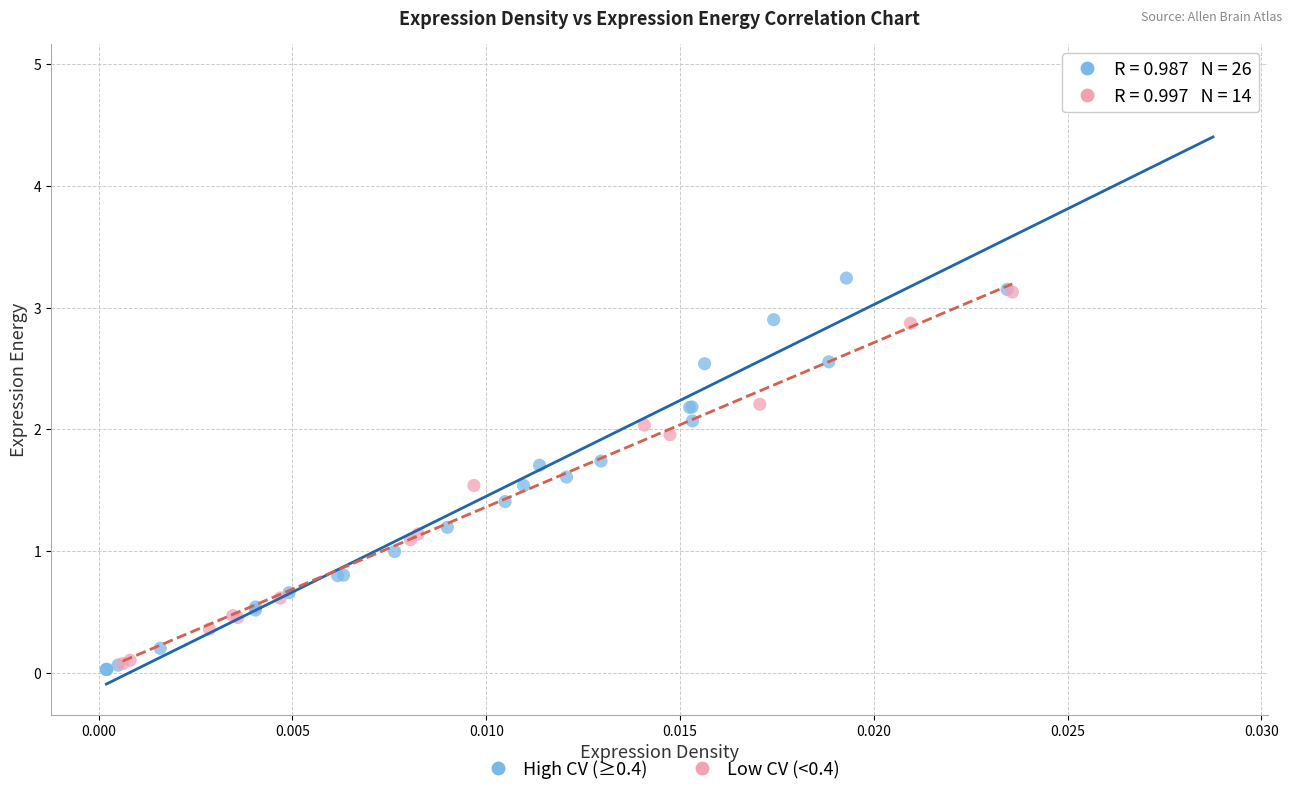

Which series has the largest Y range (max minus min)?

High CV (≥0.4)